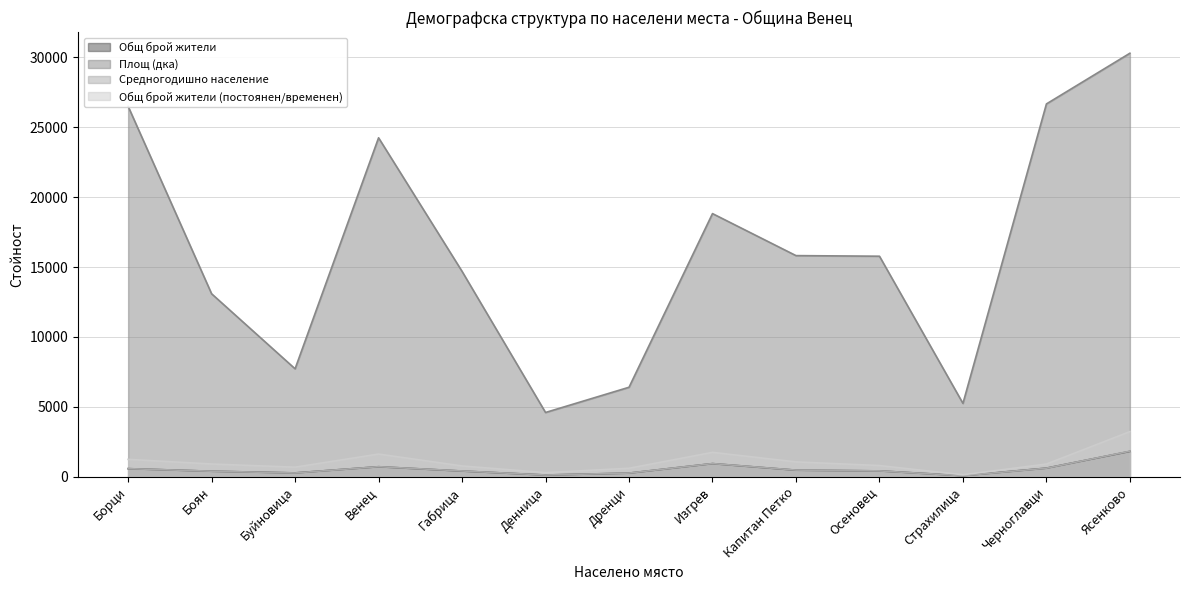

What position from the right is Ясенково?

1